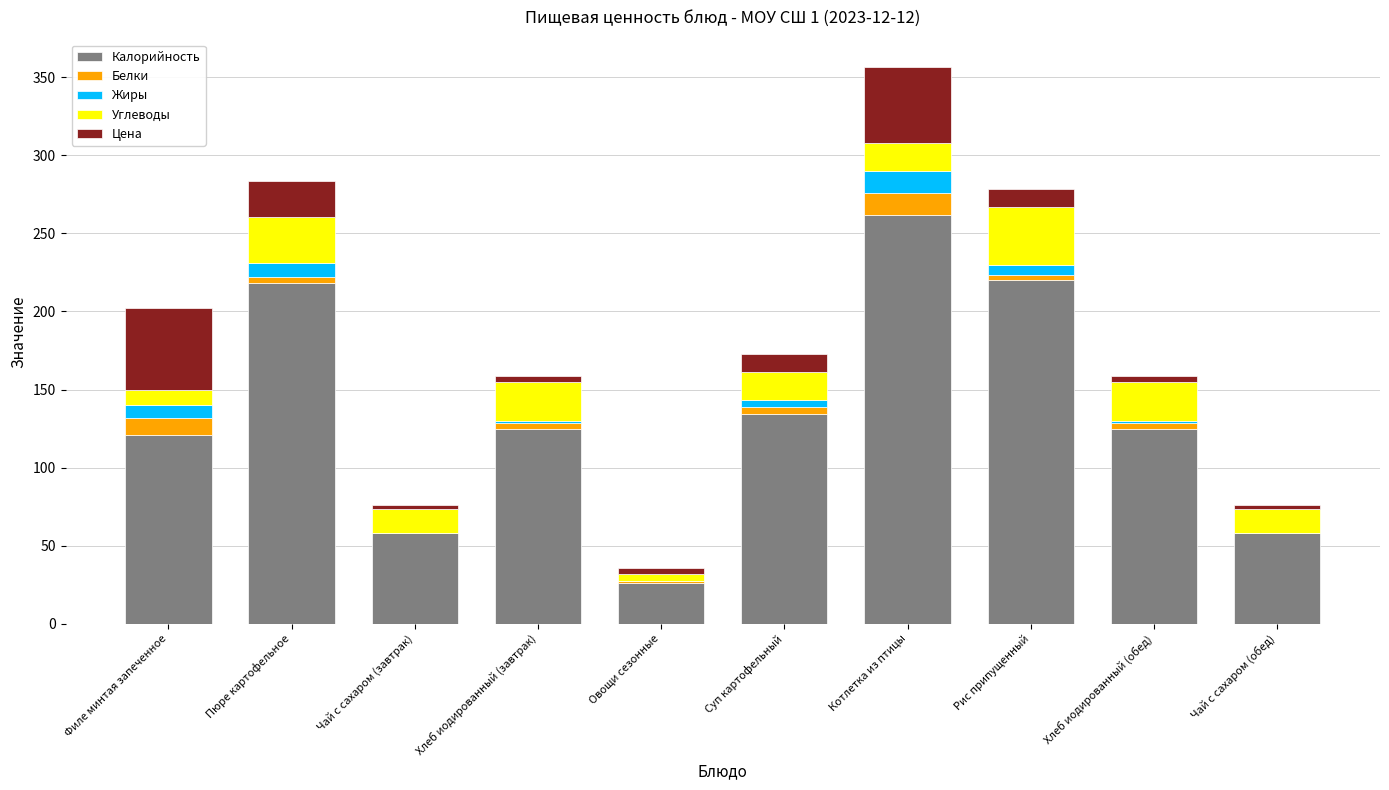

What is the highest value of the Калорийность series?

262.0